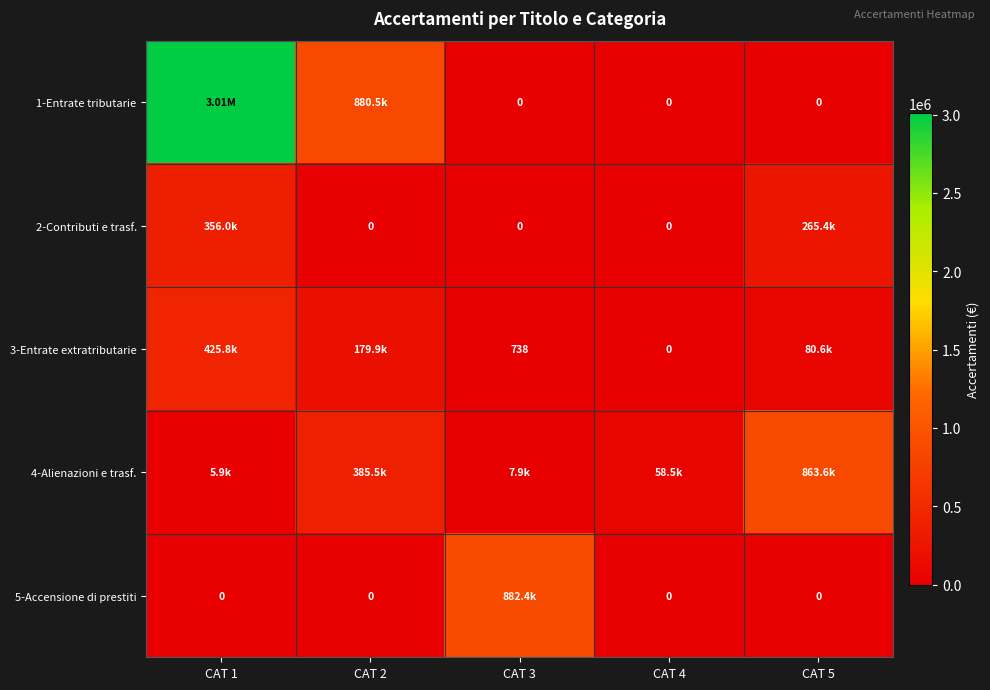

The value of 5-Accensione di prestiti at CAT 4 is 0.0. True or false?

True